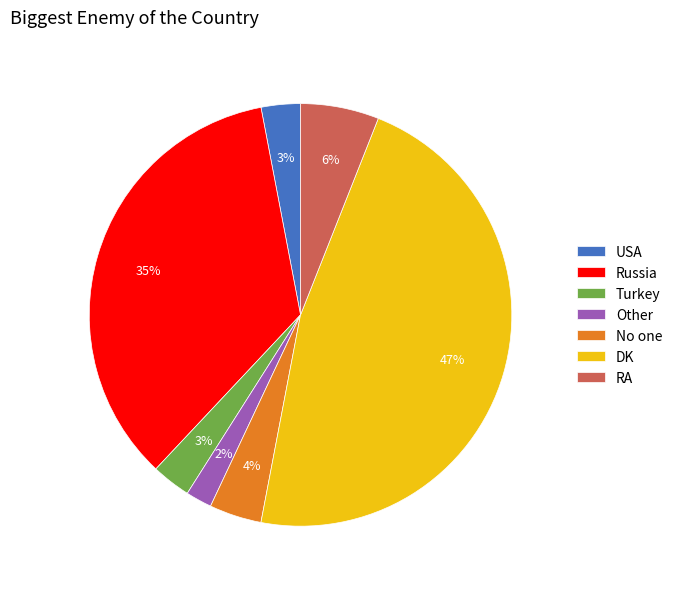

What is the ratio of the value at No one to the value at RA?

0.7